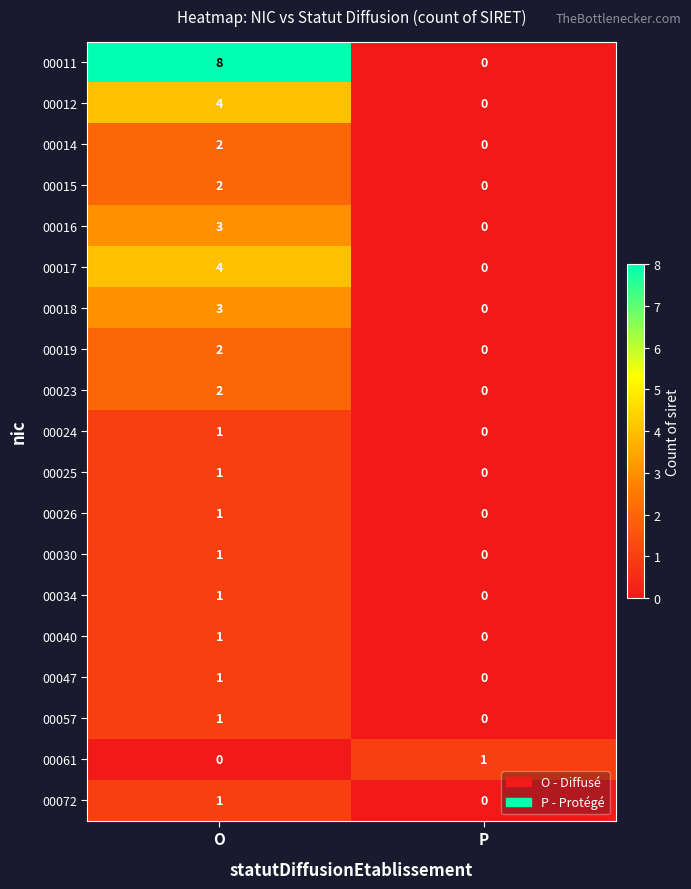

What is the spread (max minus min) of values at O?

8